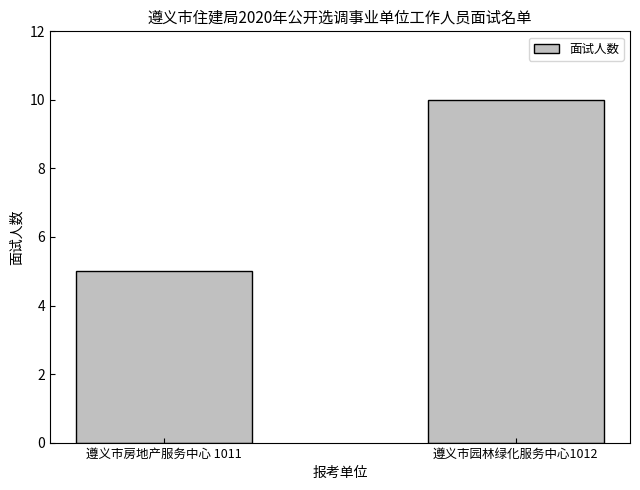

True or false: the data shows 5 at 遵义市园林绿化服务中心1012.

False